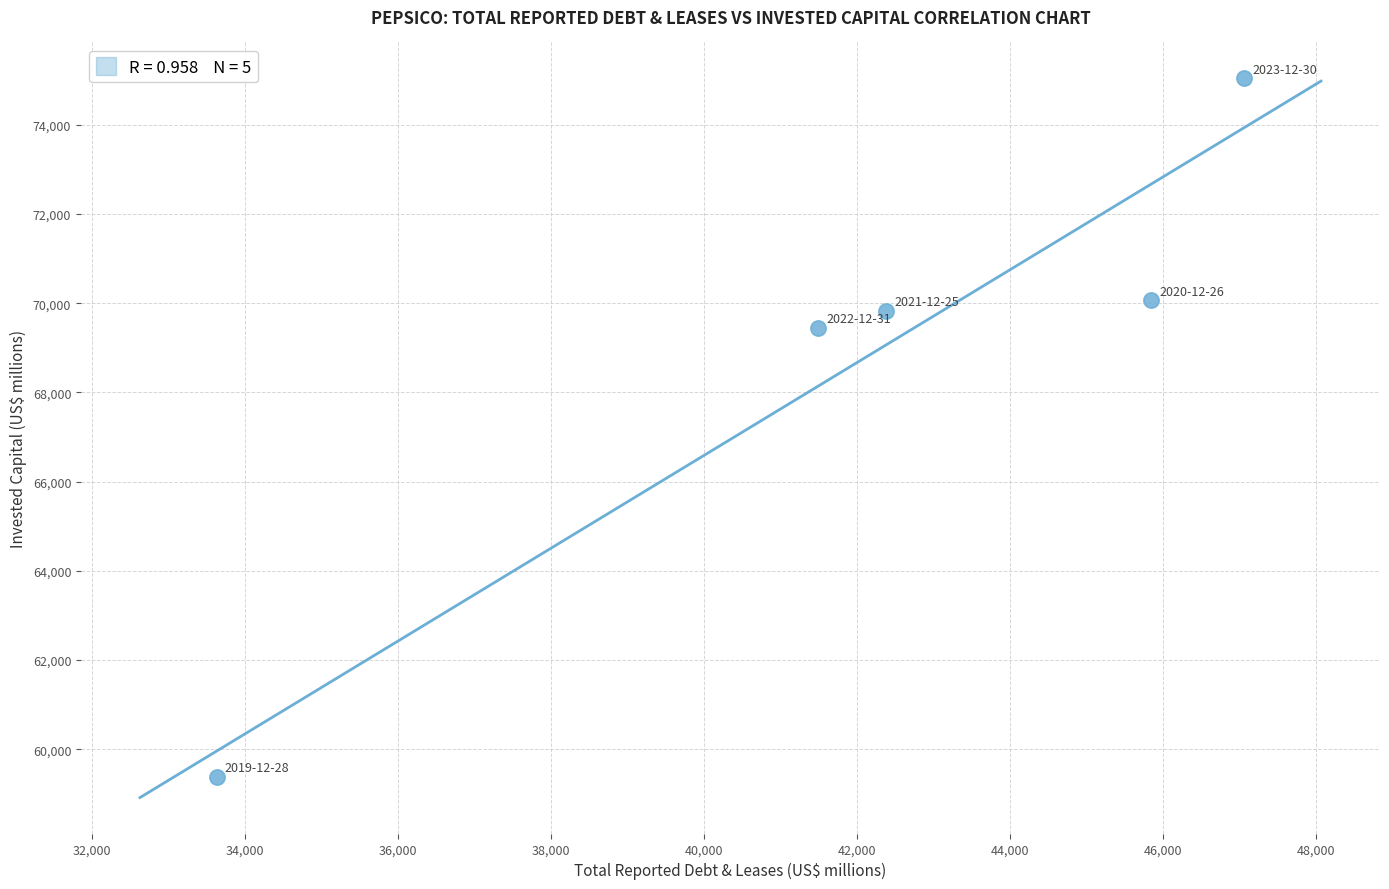

What is the average X value?

42079